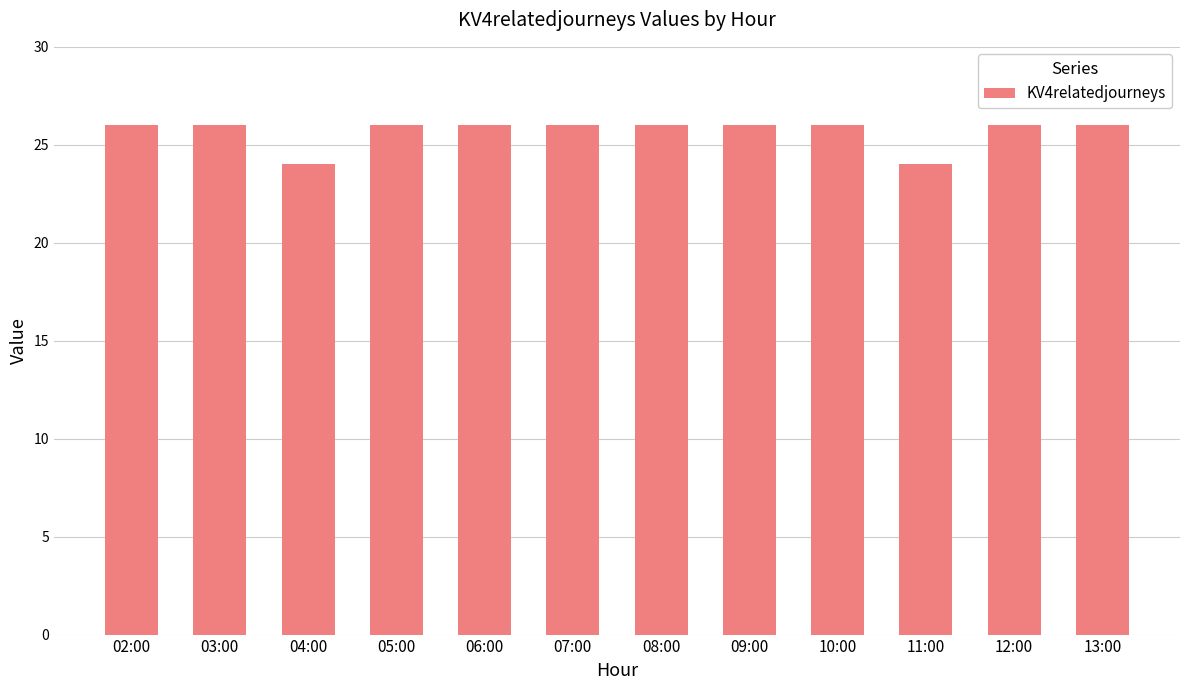

Count the values in the range 26 to 27.

10